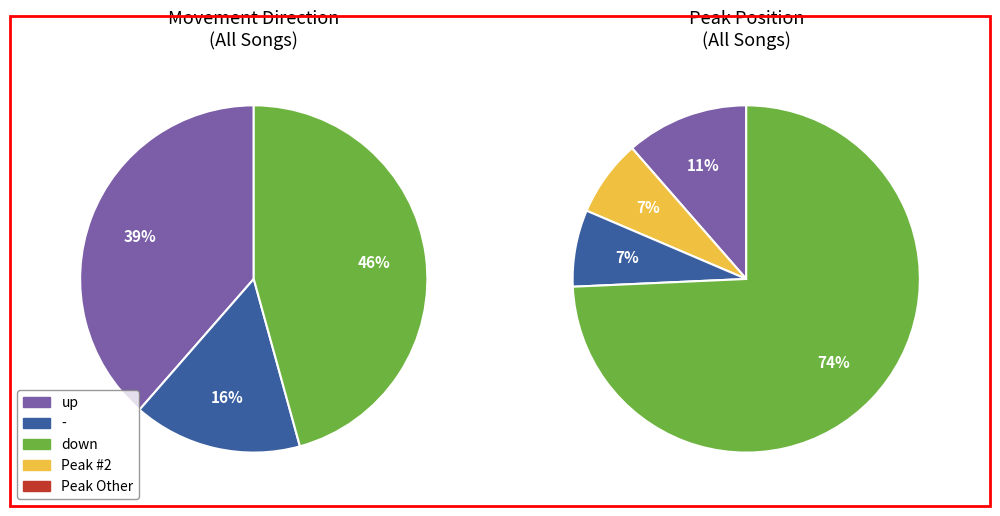

To the nearest percent, what is the combined percentage of - and down?

61%